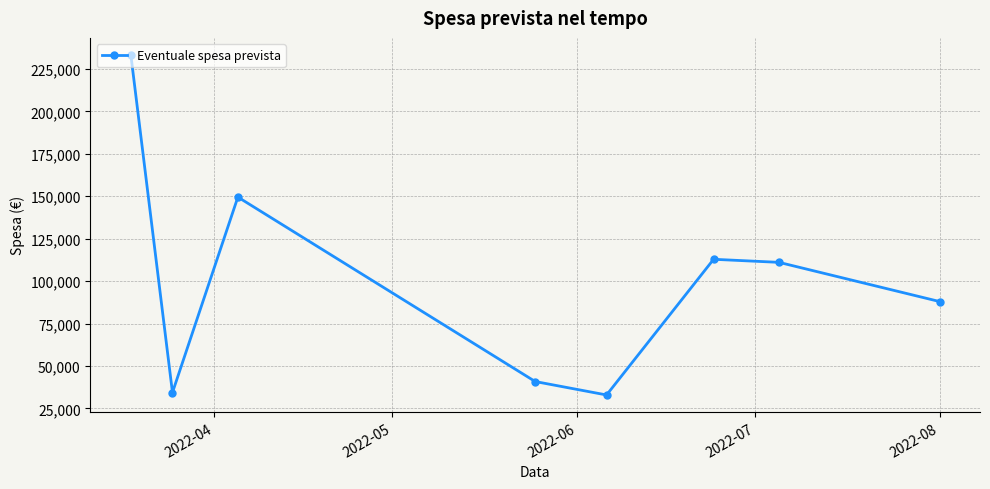

Reading left to right, extract all data points from this chart.

233252.3	34400.0	149500.0	40862.6	32950.0	112867.5	111058.0	87980.8